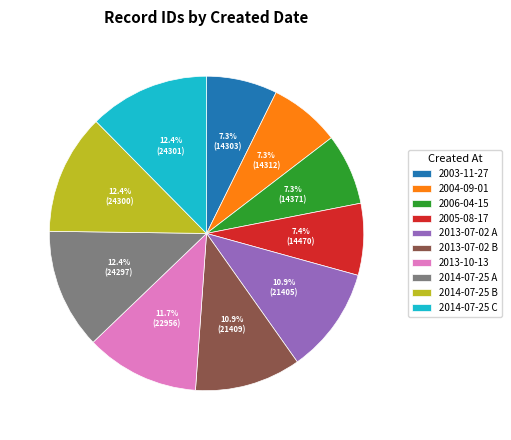

To the nearest percent, what is the difference between the 2013-10-13 and 2014-07-25 B slice percentages?

1%